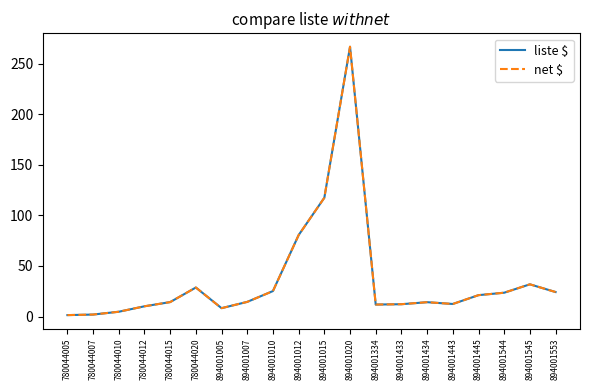

True or false: liste $ and net $ intersect in this chart.

False